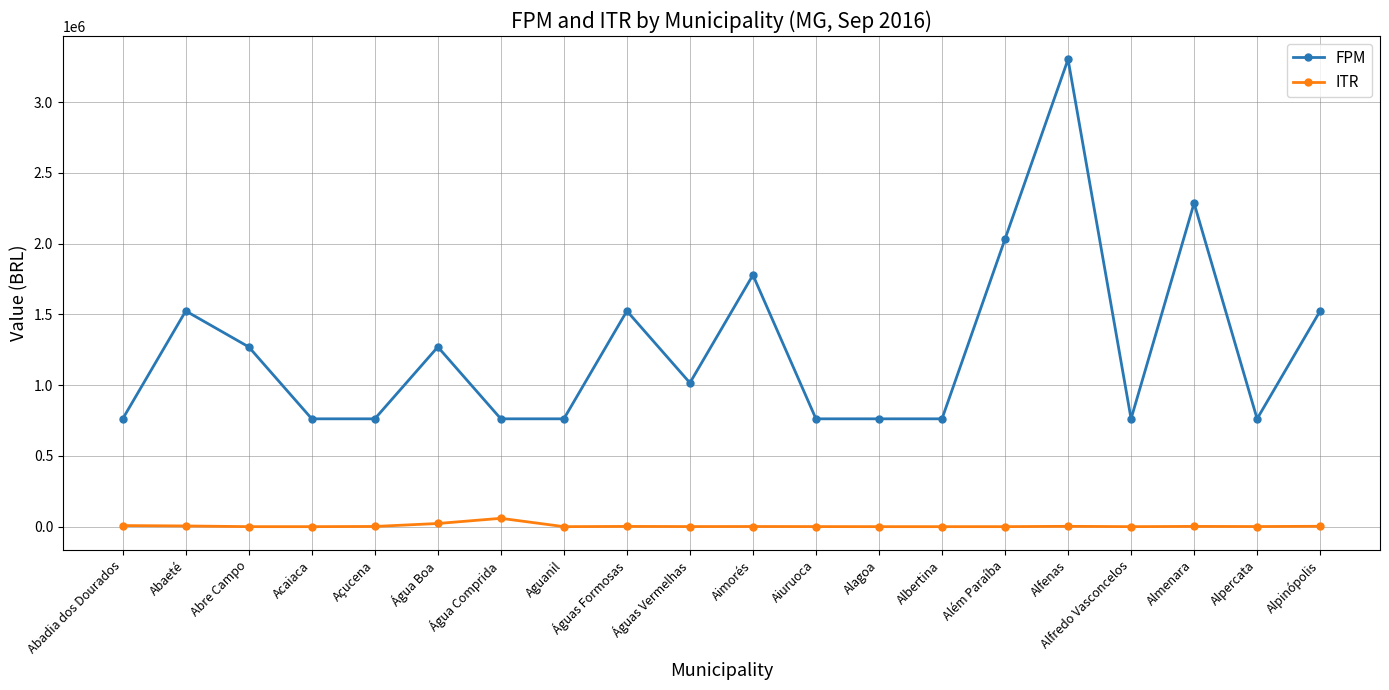

What position from the right is Acaiaca?

17